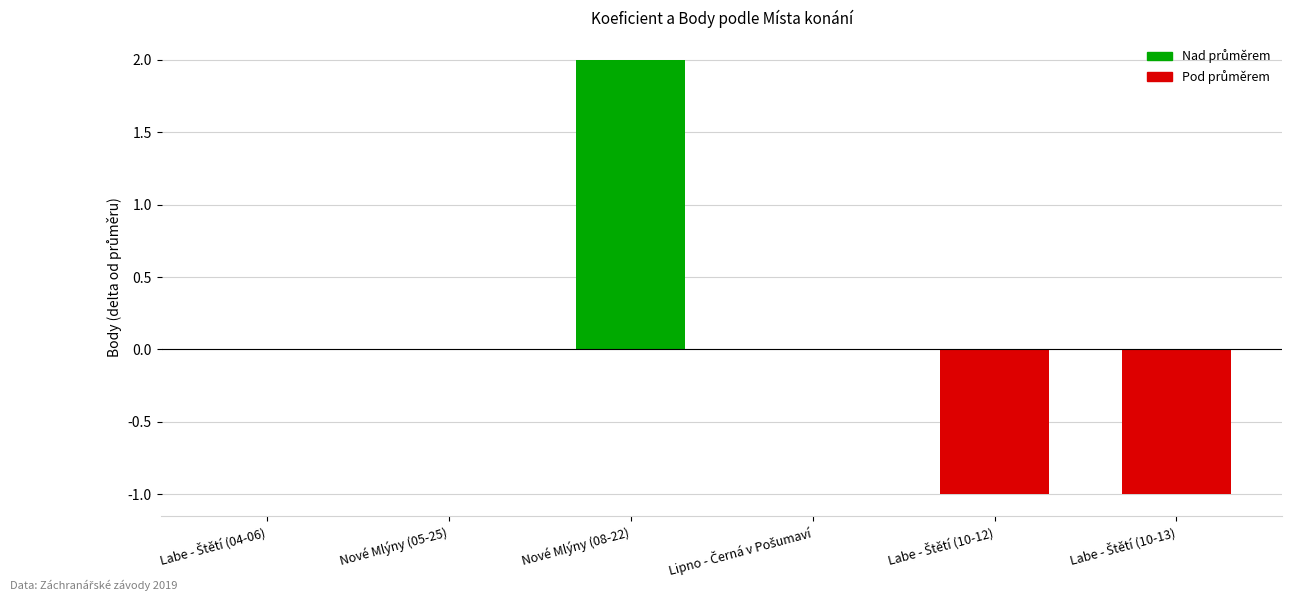

Which label corresponds to the largest value in the chart?

Nové Mlýny (08-22)